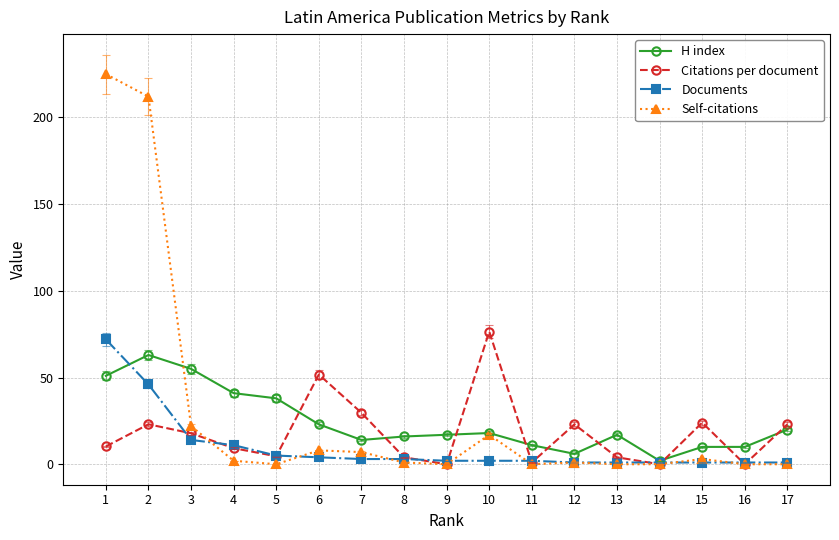

What is the average value of the Self-citations series?

29.3